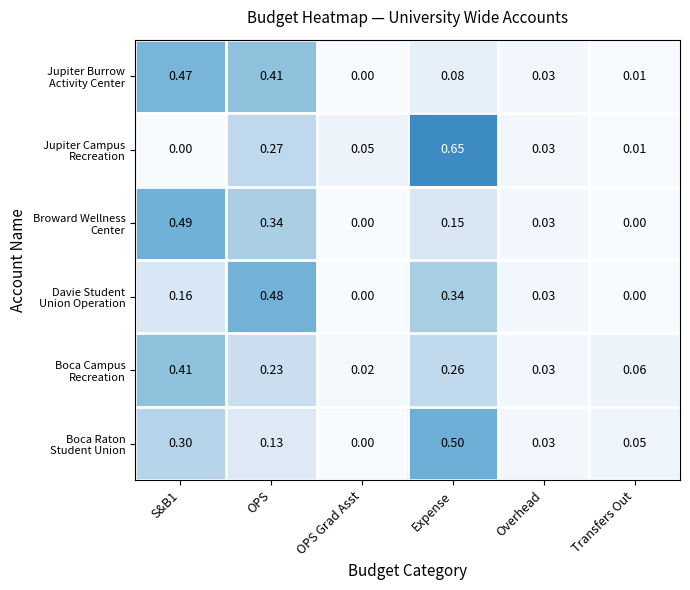

Which label corresponds to the largest value in the chart?

Expense